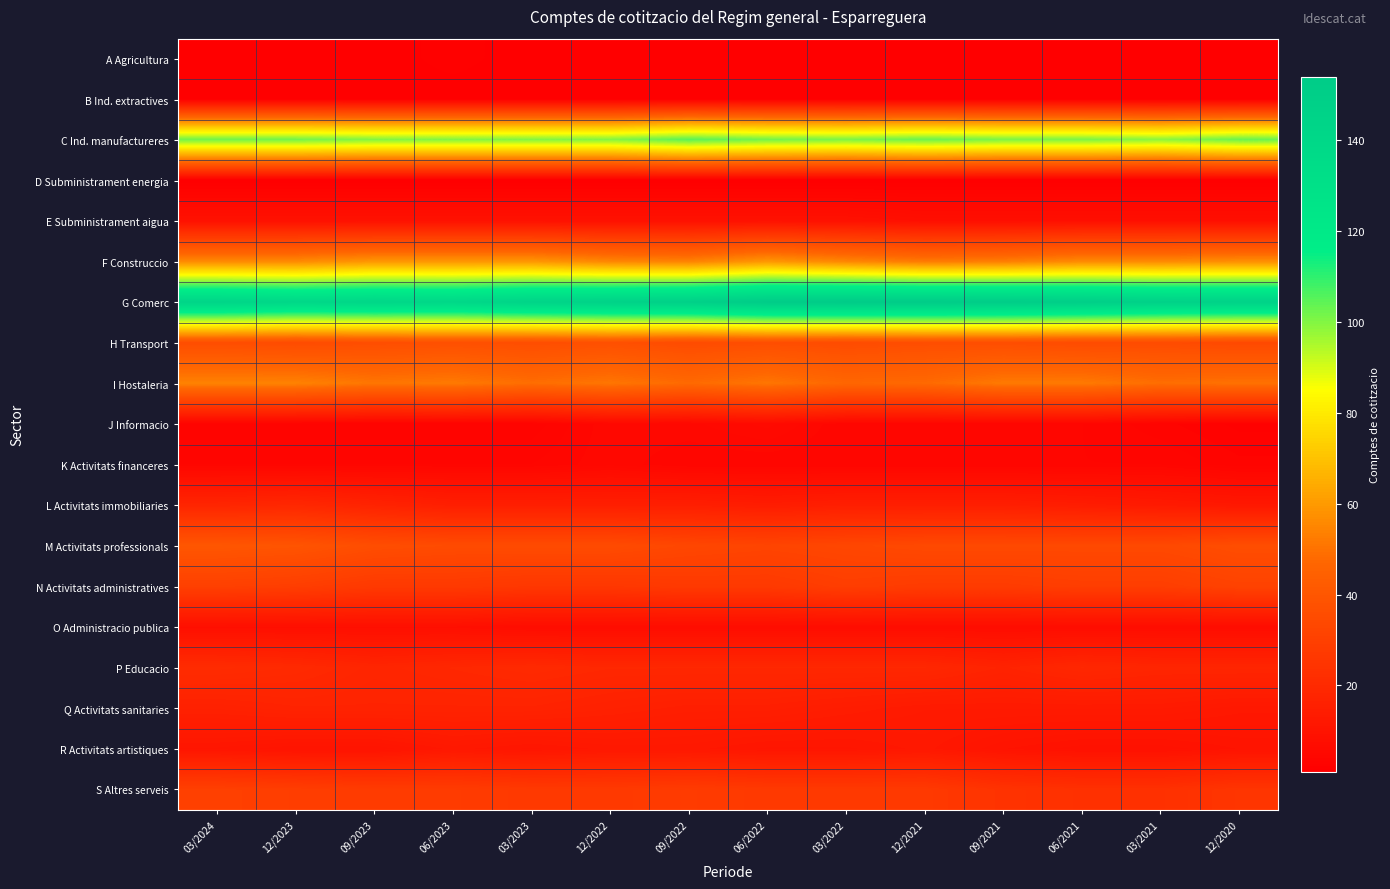

Count the number of categories in the chart.

14